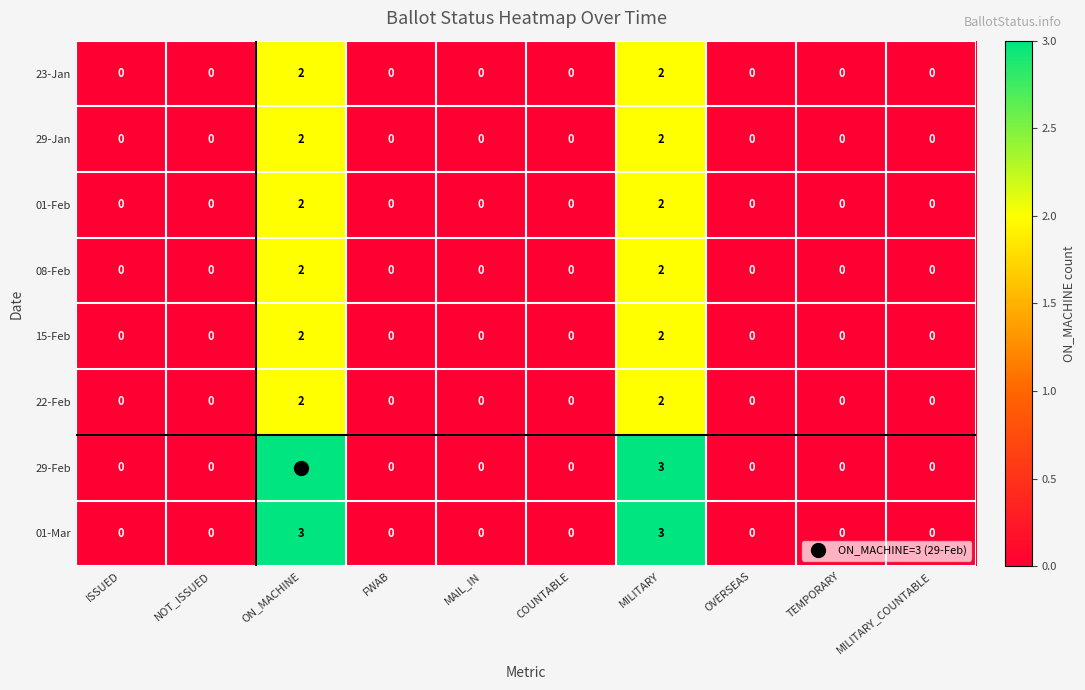

Is it true that 08-Feb equals -1 at OVERSEAS?

False